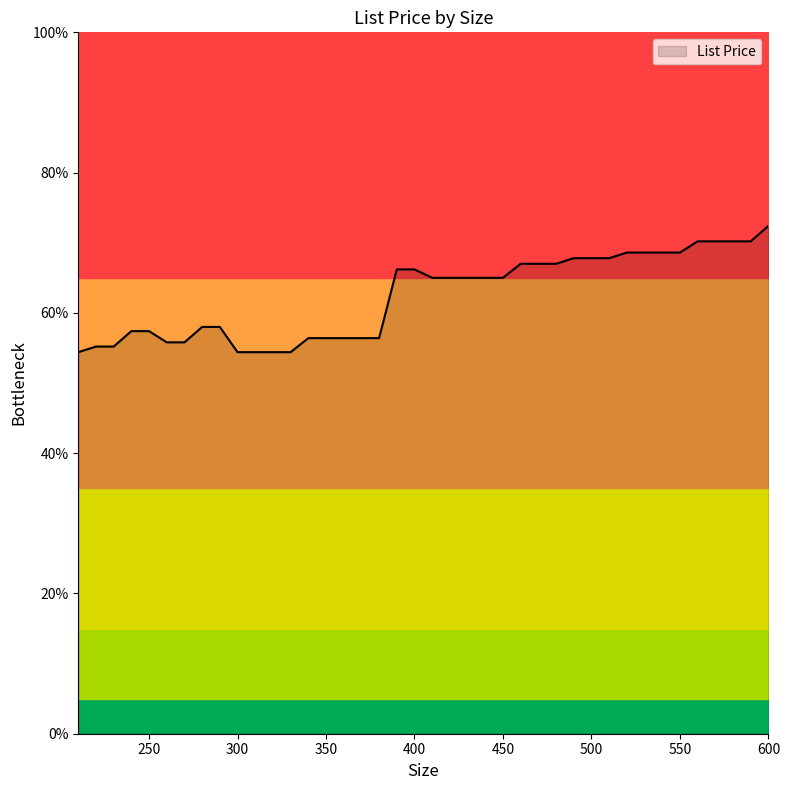

True or false: List Price has a value of 66.2 at 400.

True